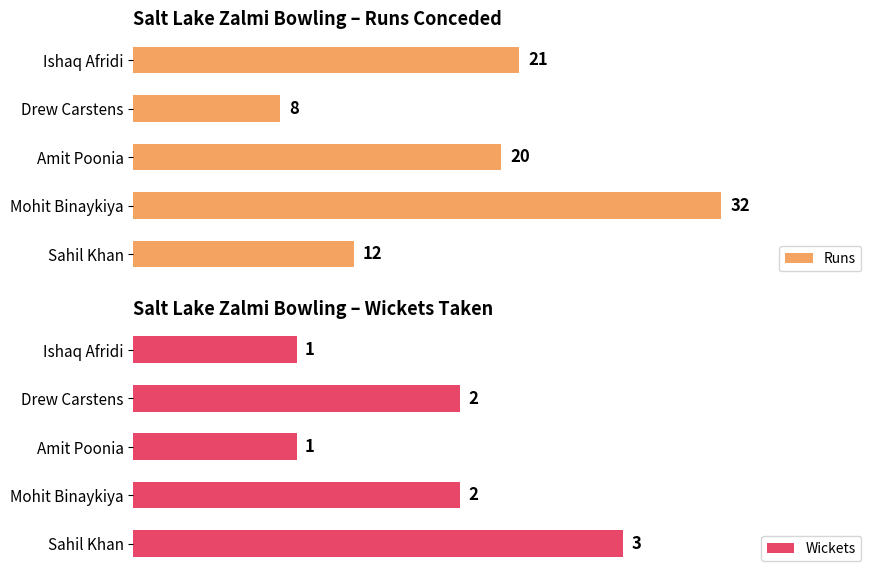

What is the average value of the Wickets series?

2